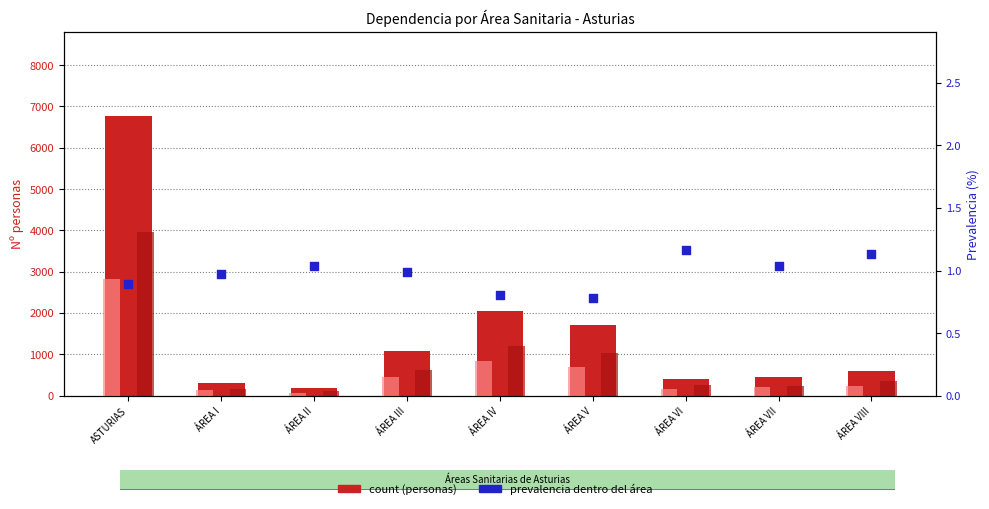

Which series has the largest total across all categories?

count (personas)